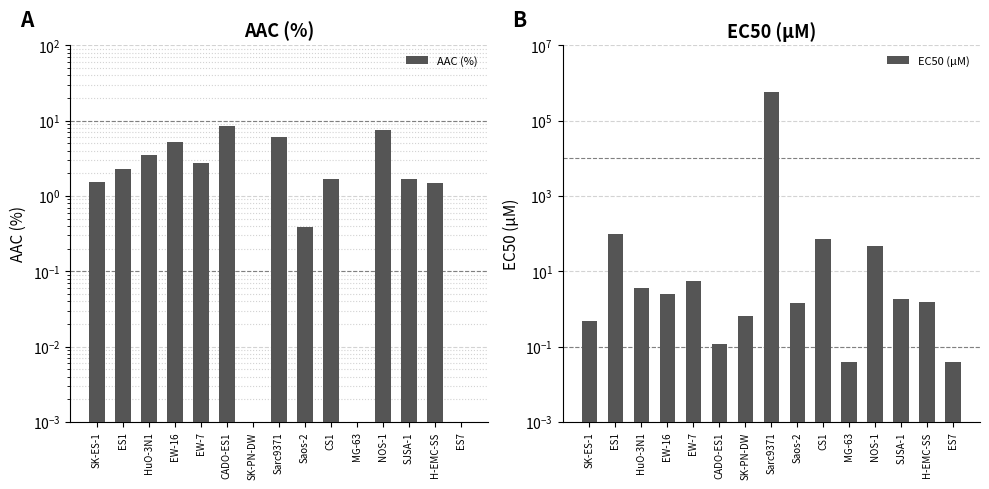

What is the label of the 14th bar from the left?

H-EMC-SS